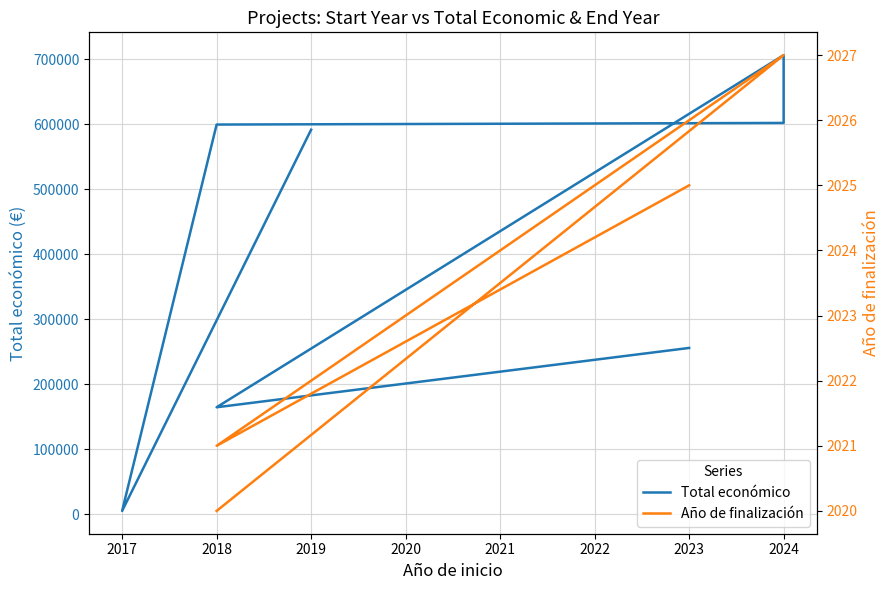

How many data points in Total económico are less than 591878?

3